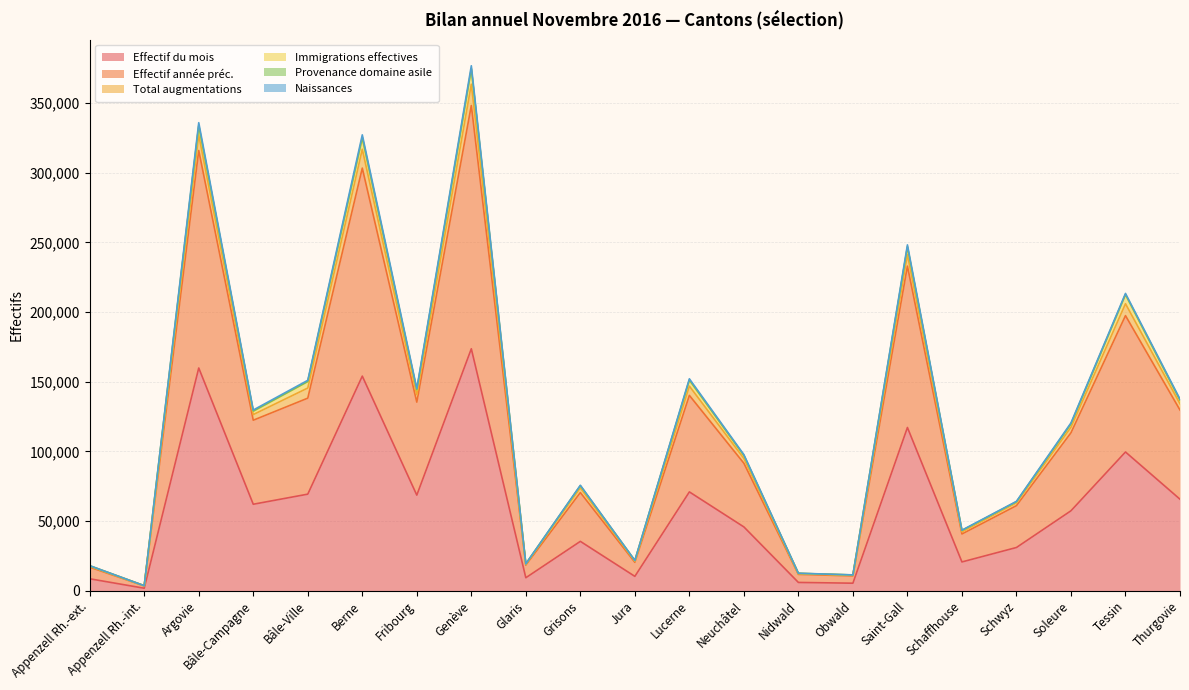

In Effectif du mois, how many points are higher than both neighbors (excluding endpoints)?

7